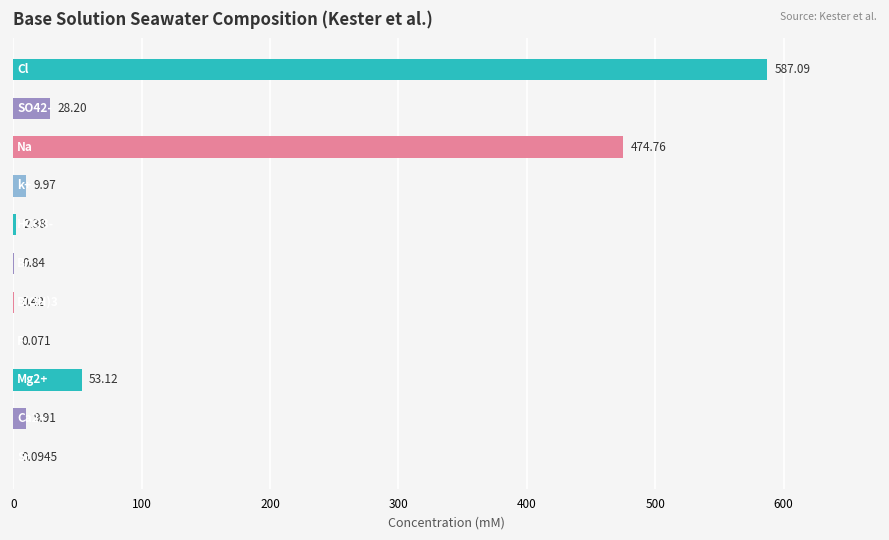

How many values exceed 9?

6